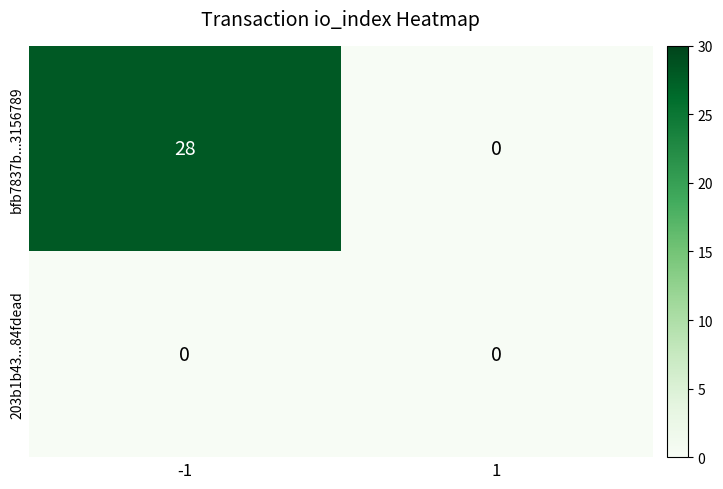

Rank the series by their maximum value, from highest to lowest.

bfb7837b...3156789, 203b1b43...84fdead